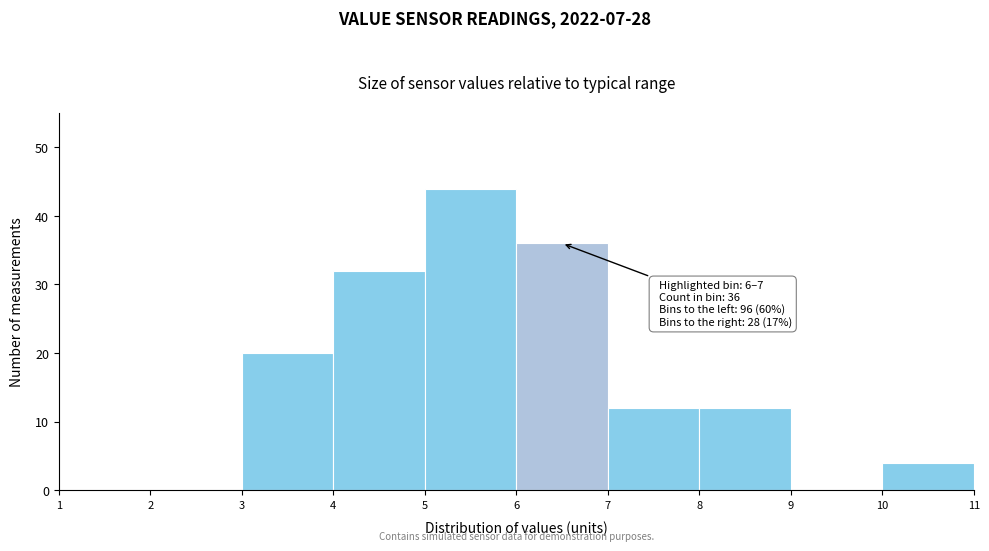

Which range on the x-axis has the tallest bar?

5 to 6